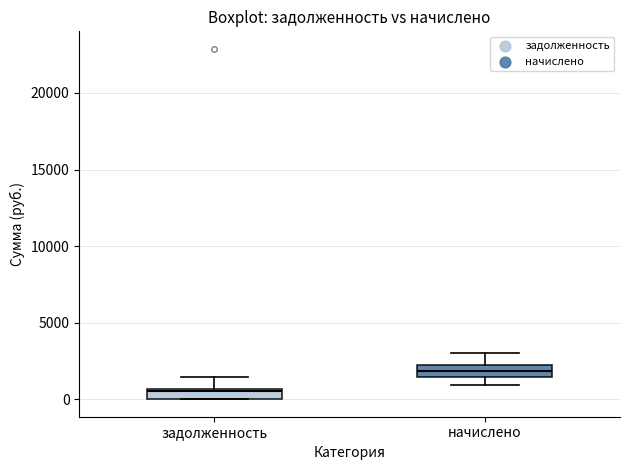

Where is the upper edge of the box for начислено on the y-axis? The values are not printed on the chart, so give them approximately, as read against the axis.

2000